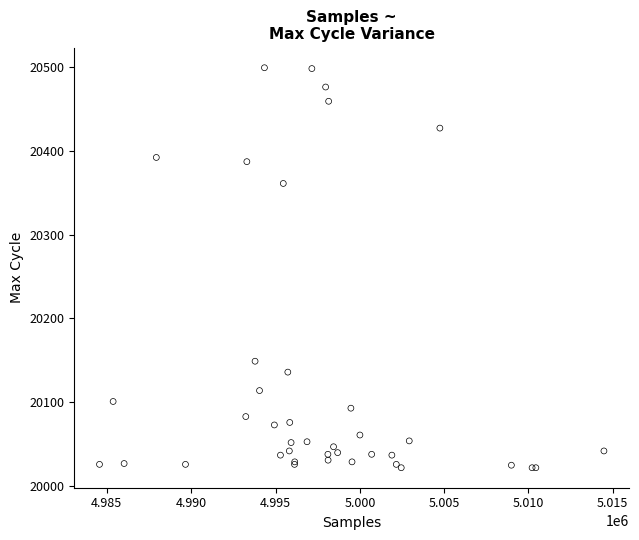

What Y value in the scatter plot is closest to 20260?

20361